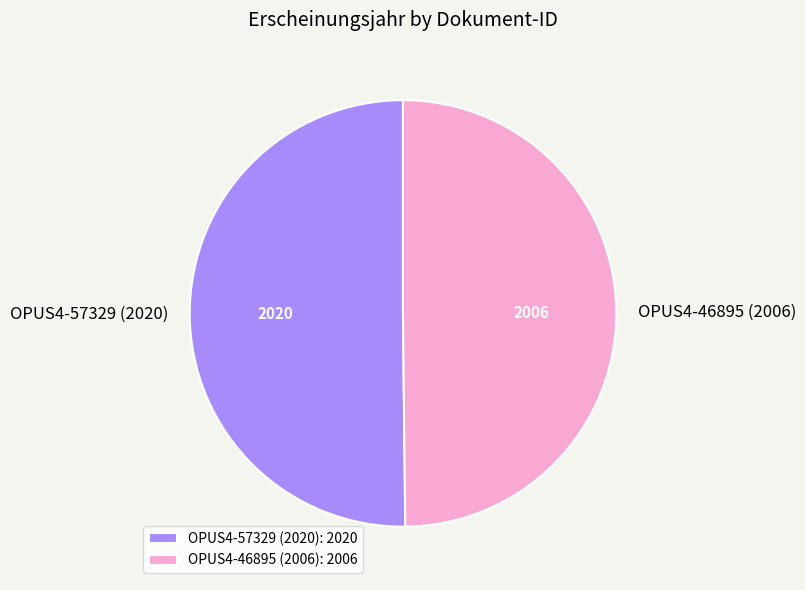

Is the sum of OPUS4-57329 (2020): 2020 and OPUS4-46895 (2006): 2006 greater than half?

Yes